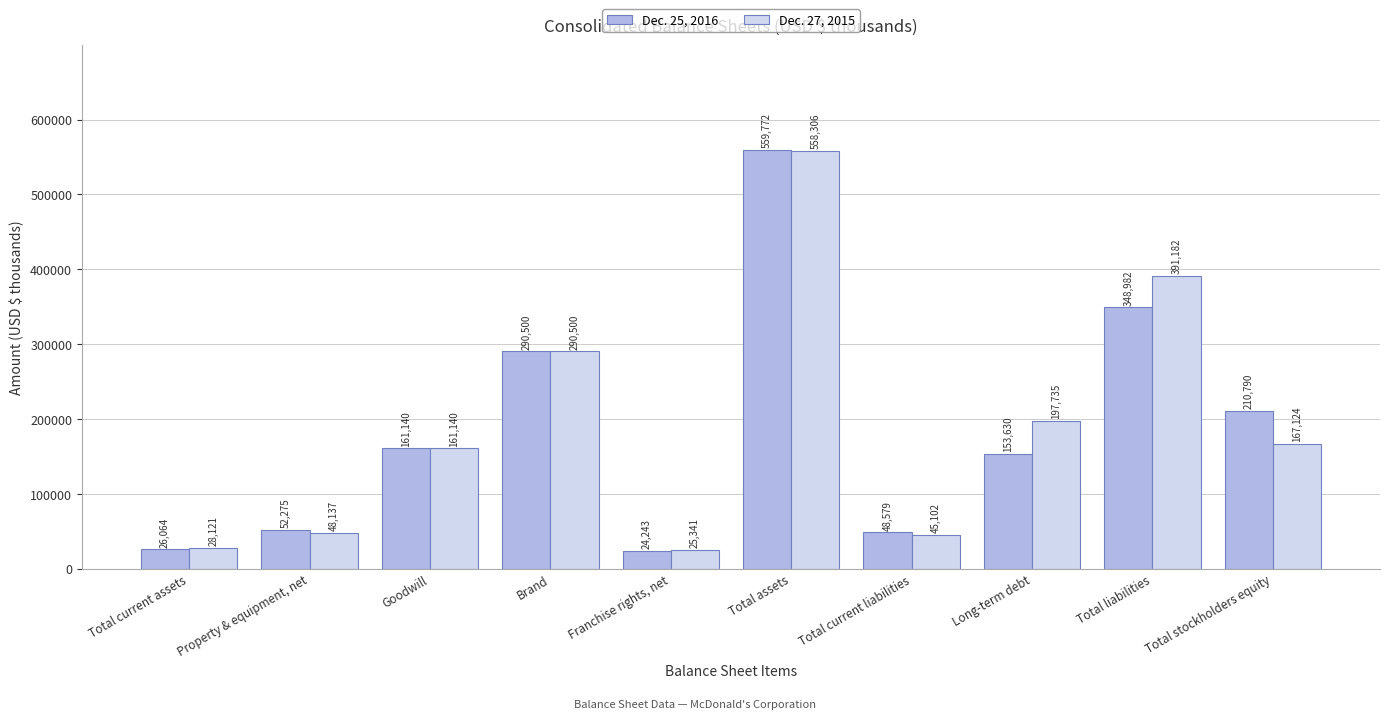

How many categories are shown in the chart?

10